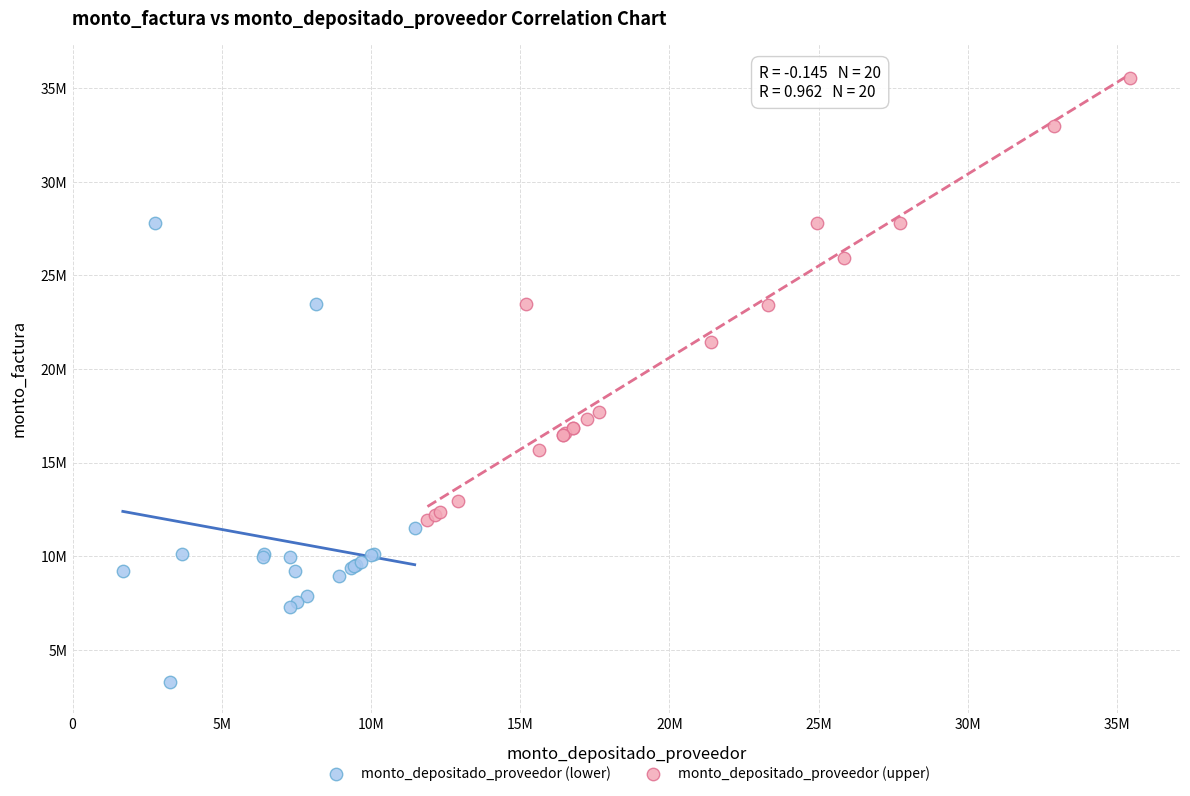

Which series contains the lowest Y value?

monto_depositado_proveedor (lower)